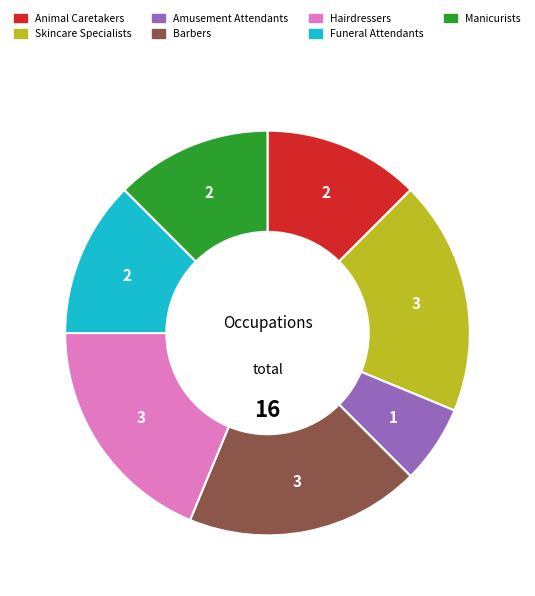

Which has a higher value, Animal Caretakers or Skincare Specialists?

Skincare Specialists